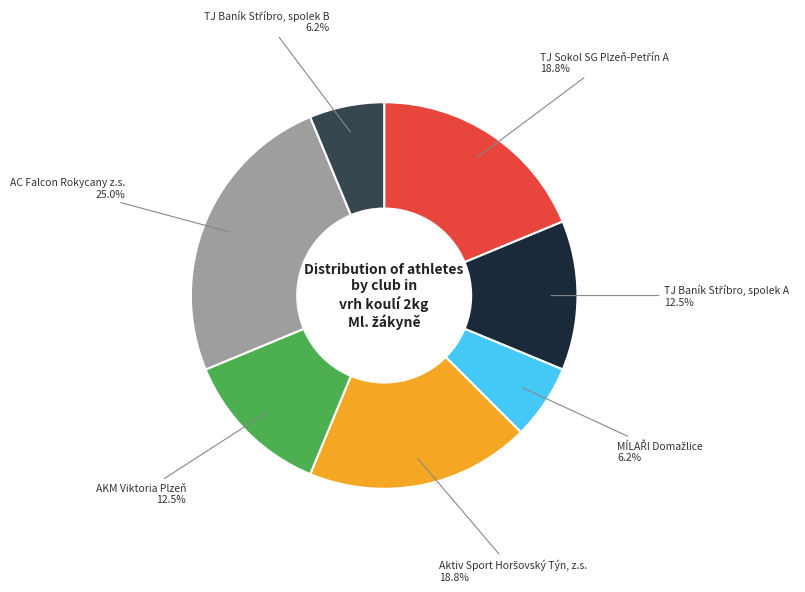

Is there any slice that represents more than half of the pie?

No